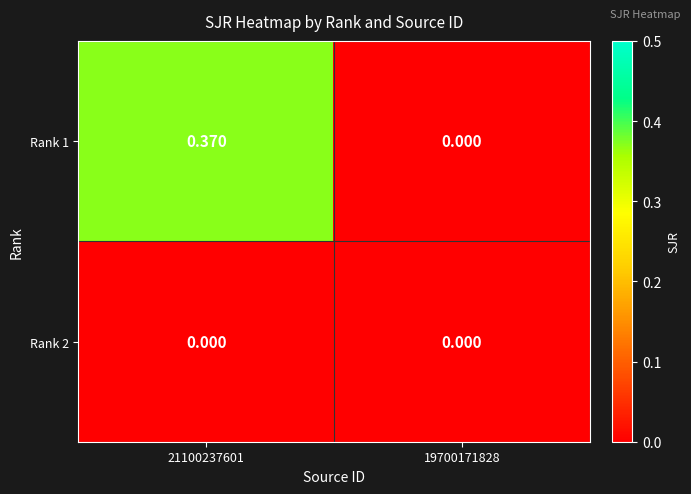

Is the value of Rank 2 at 21100237601 greater than the value of Rank 1 at 21100237601?

No